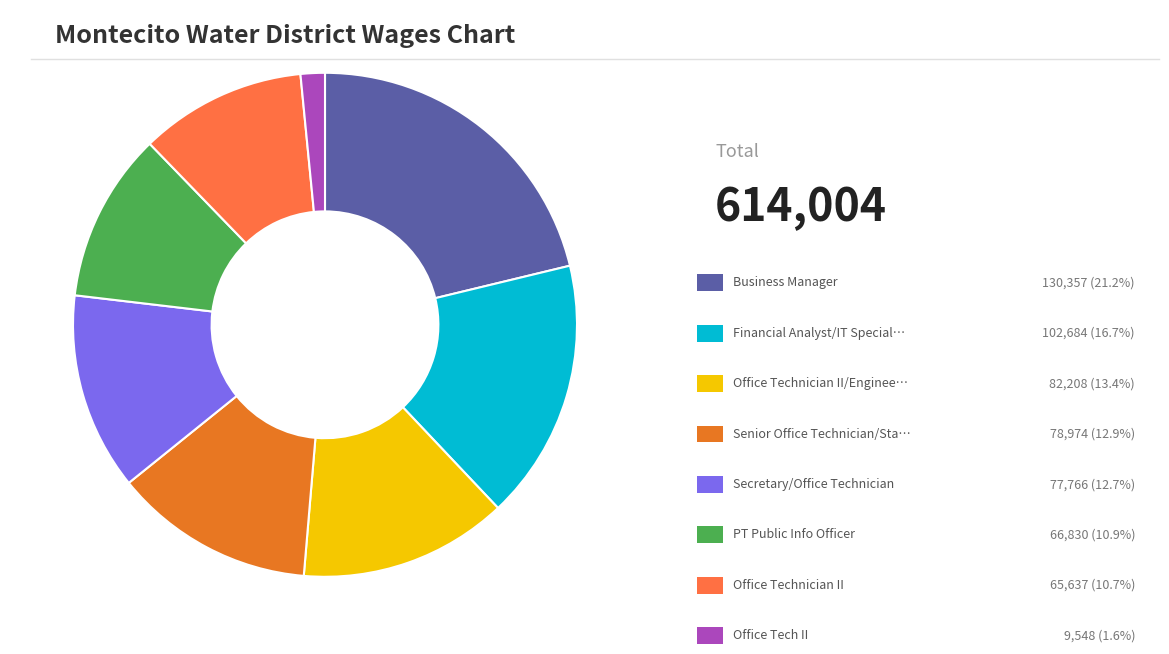

Is there a majority slice in this chart?

No